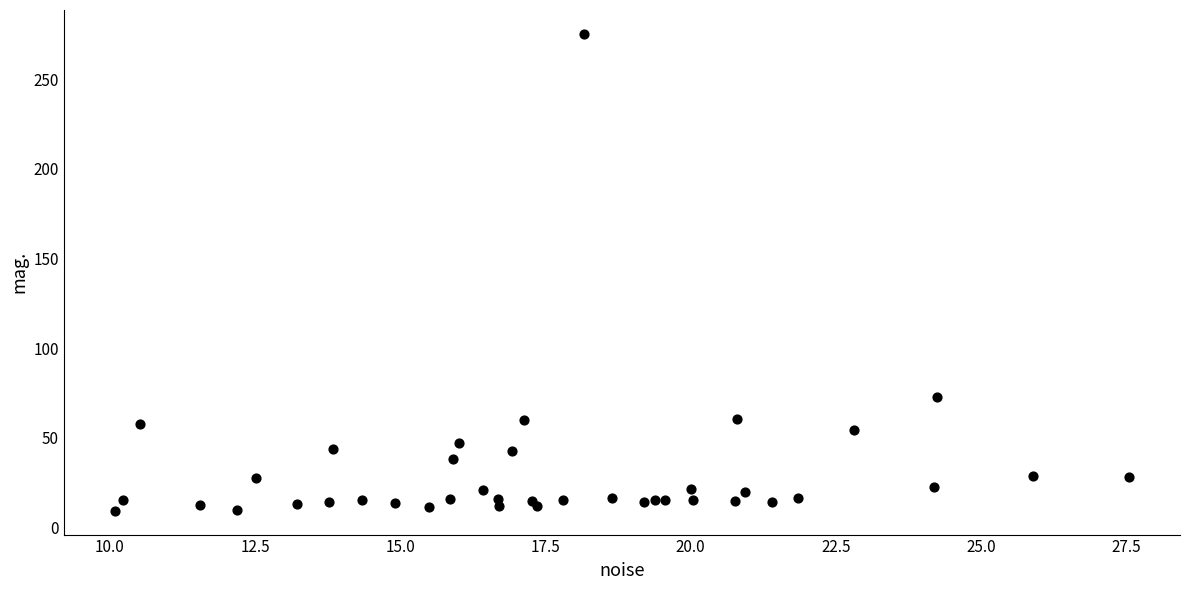

What Y value in the scatter plot is closest to 142?

72.8